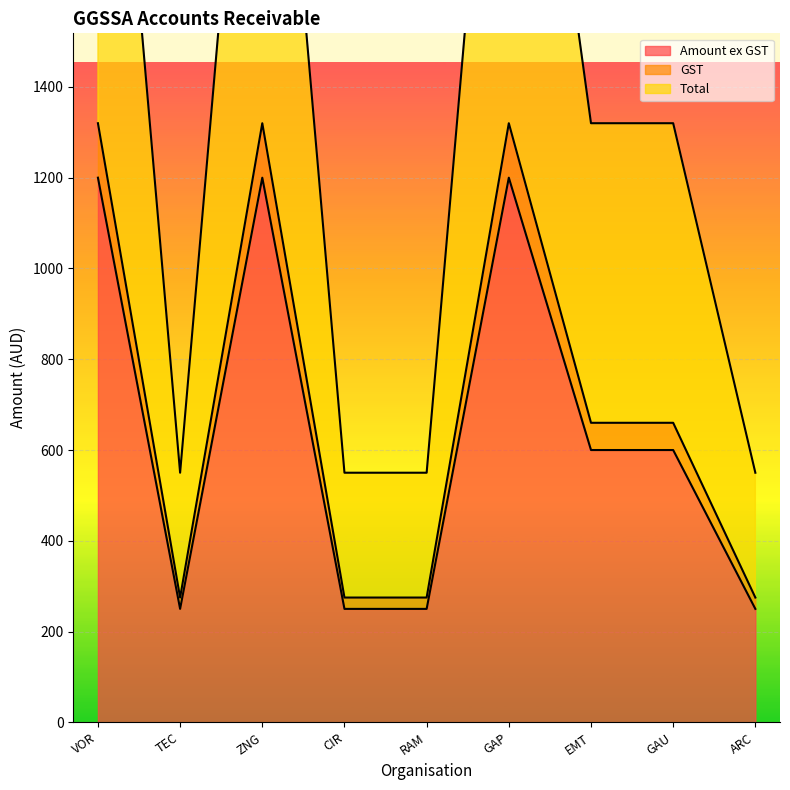

How many interior local peaks does the GST series have?

2